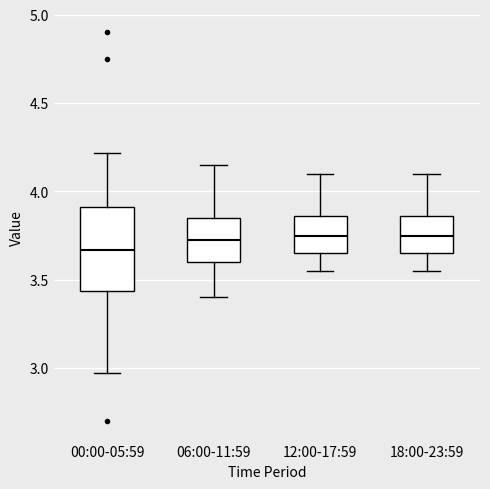

Reading left to right, read every box against the y-axis: the position of its median line, the range the box covers, and the ends of its whiskers. The values are not printed on the chart, so give them approximately, as read against the axis.

00:00-05:59: median 3.65, box 3.45 to 3.90, whiskers 2.95 to 4.20
06:00-11:59: median 3.75, box 3.60 to 3.85, whiskers 3.40 to 4.15
12:00-17:59: median 3.75, box 3.65 to 3.85, whiskers 3.55 to 4.10
18:00-23:59: median 3.75, box 3.65 to 3.85, whiskers 3.55 to 4.10